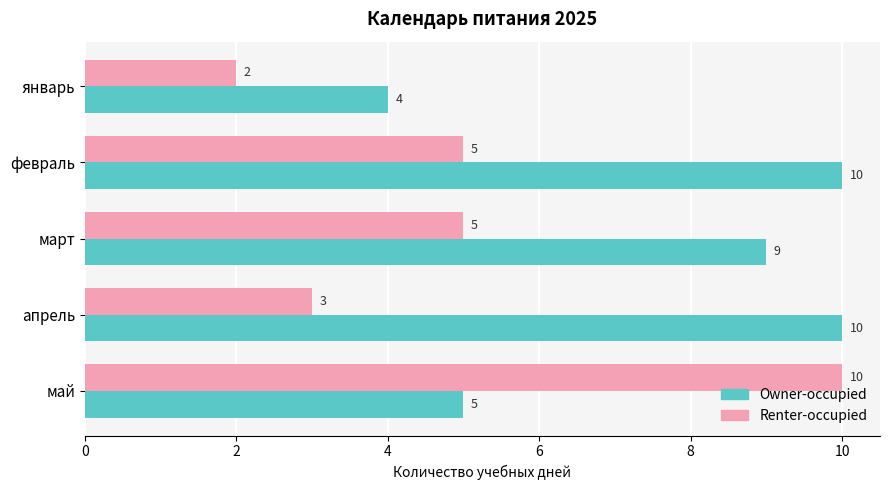

Is it true that Renter-occupied equals 3 at апрель?

True